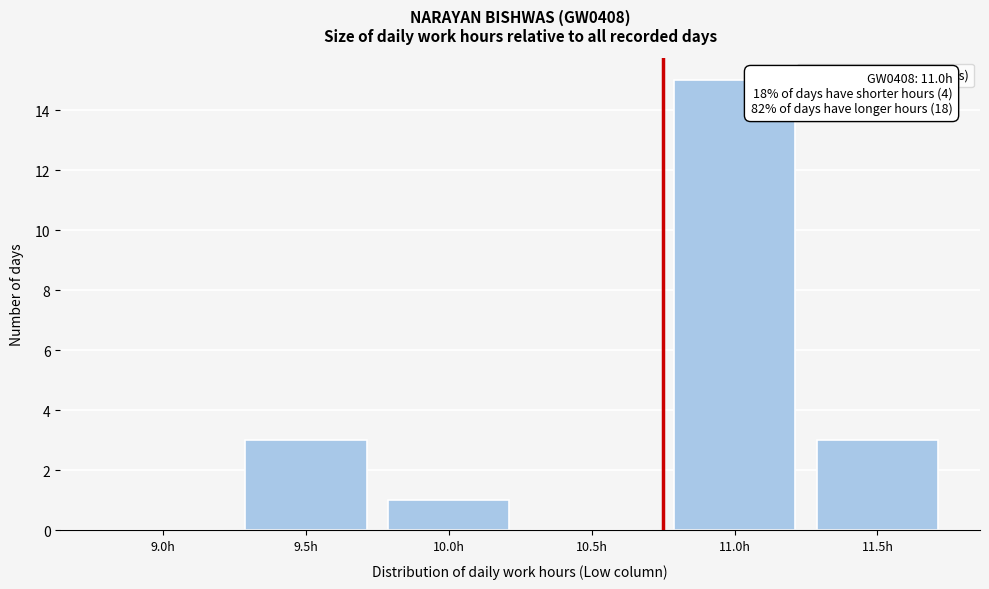

Reading left to right, transcribe all the data shown in this chart.

9.0h=0	9.5h=3	10.0h=1	10.5h=0	11.0h=15	11.5h=3